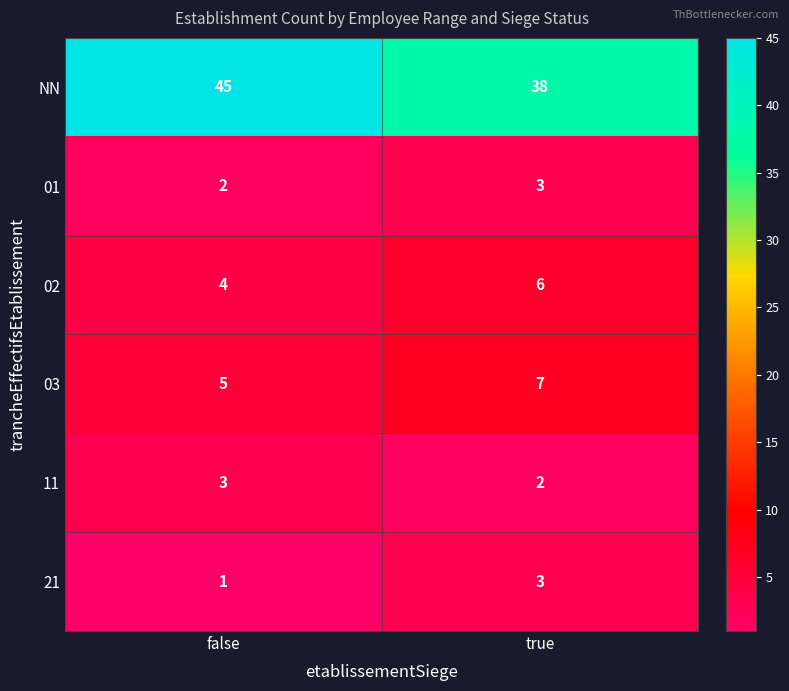

At which label is 01 closest to 2?

false